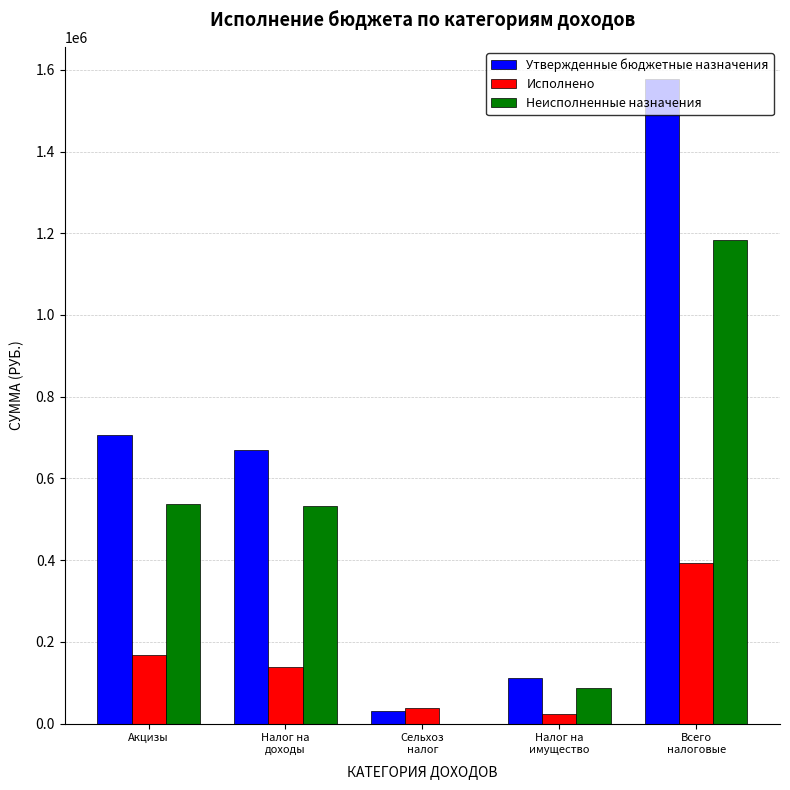

What is the greatest value displayed?

1577402.2